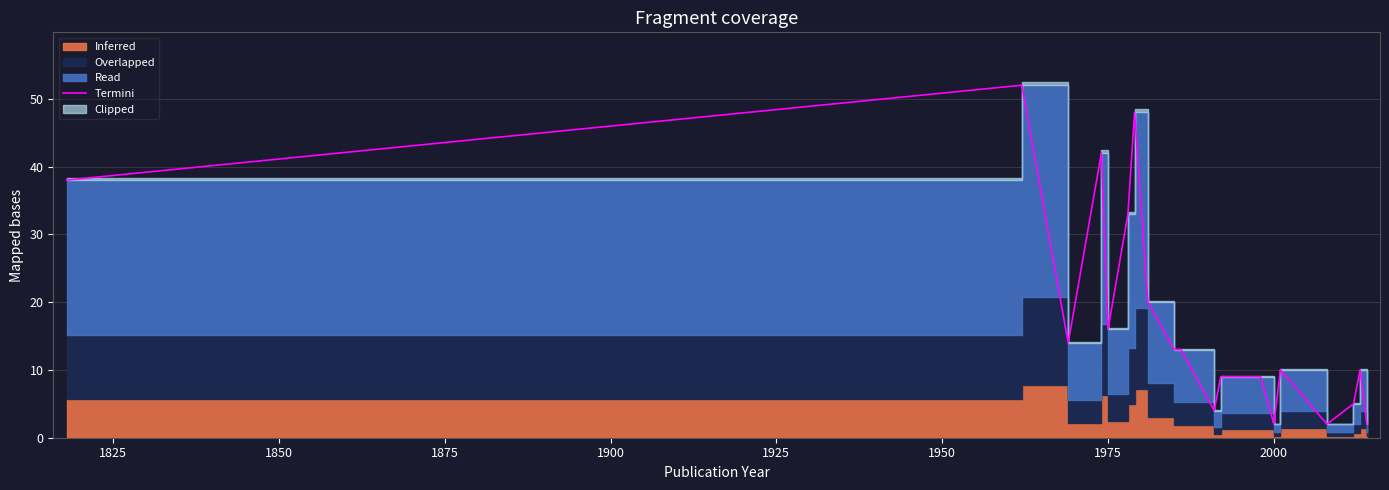

The value at 1875 is 19. True or false?

False